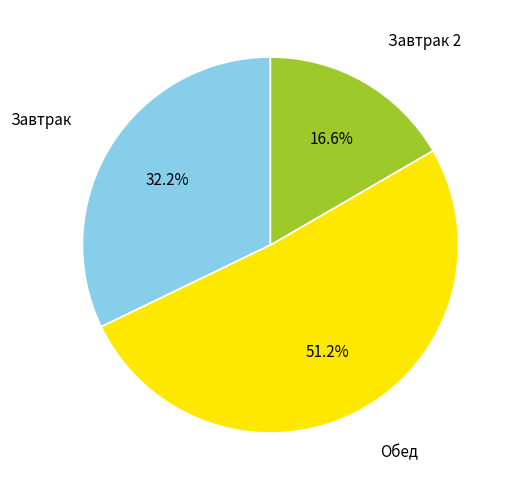

Is there any slice that represents more than half of the pie?

Yes